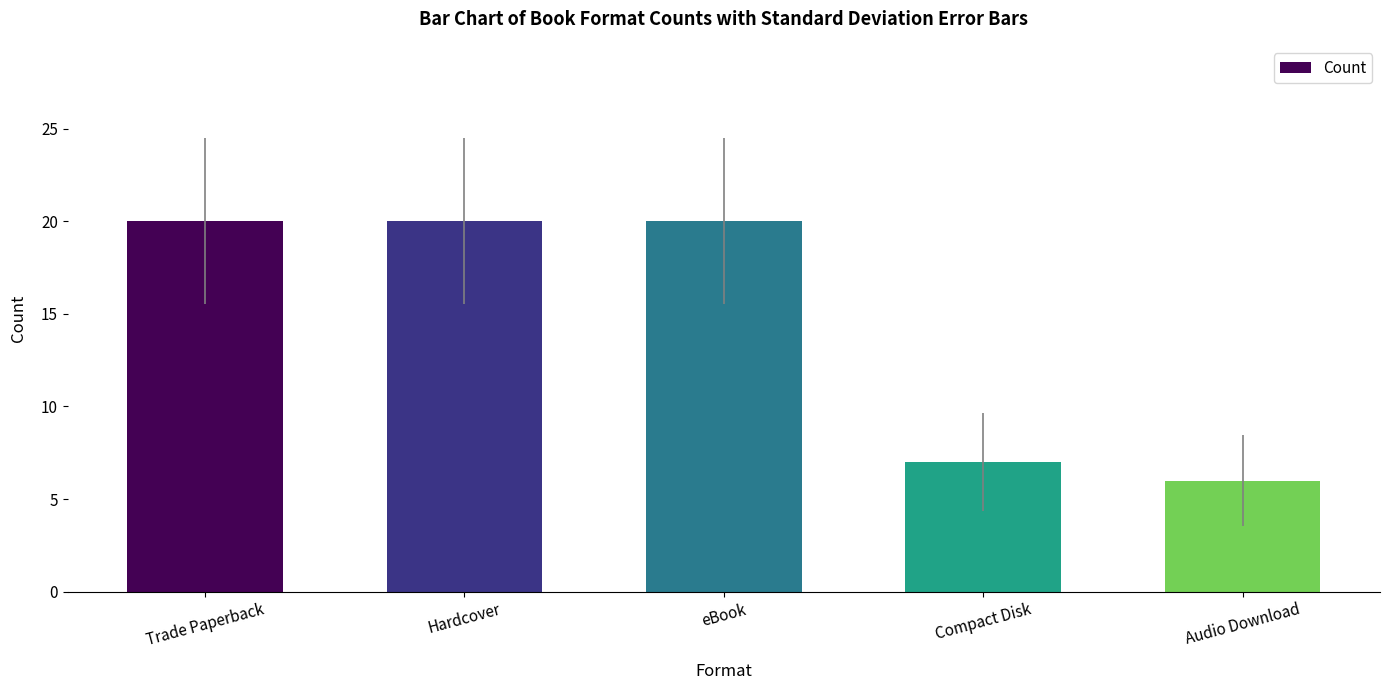

Reading left to right, what are all the values shown in this chart?

20	20	20	7	6